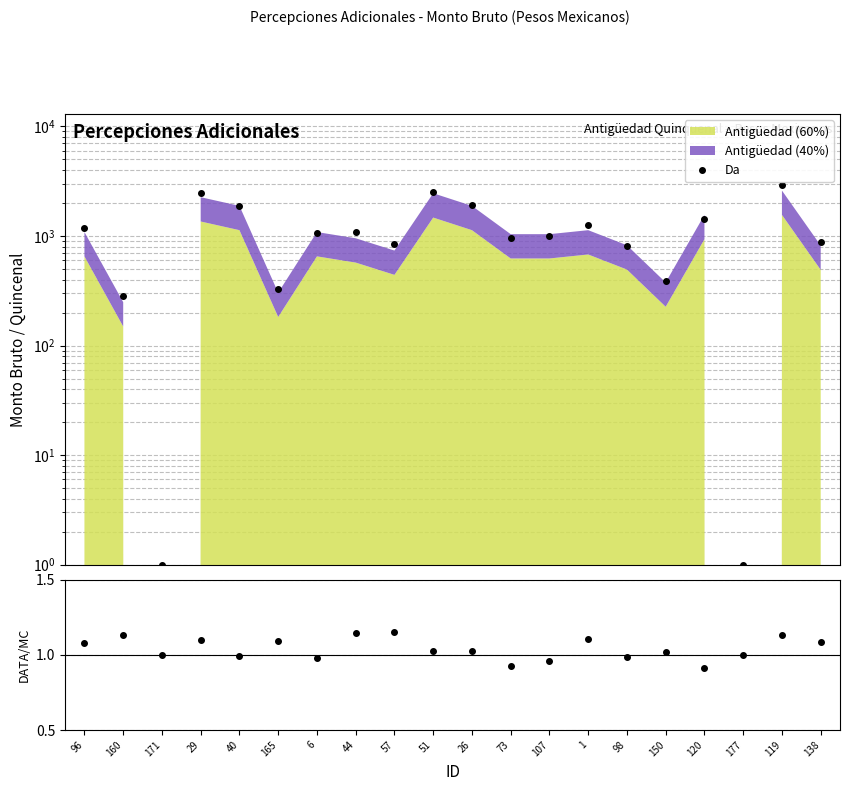

Where is the first local maximum for Da?

29